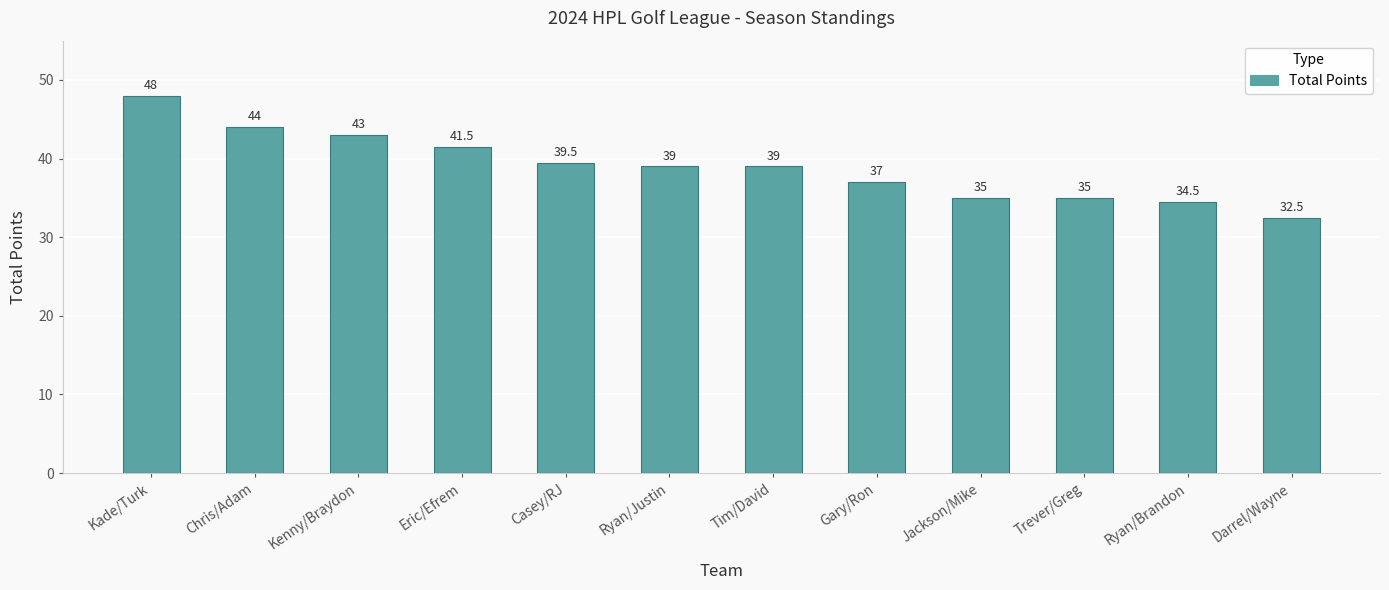

Where is the data nearest to the value 40?

Casey/RJ